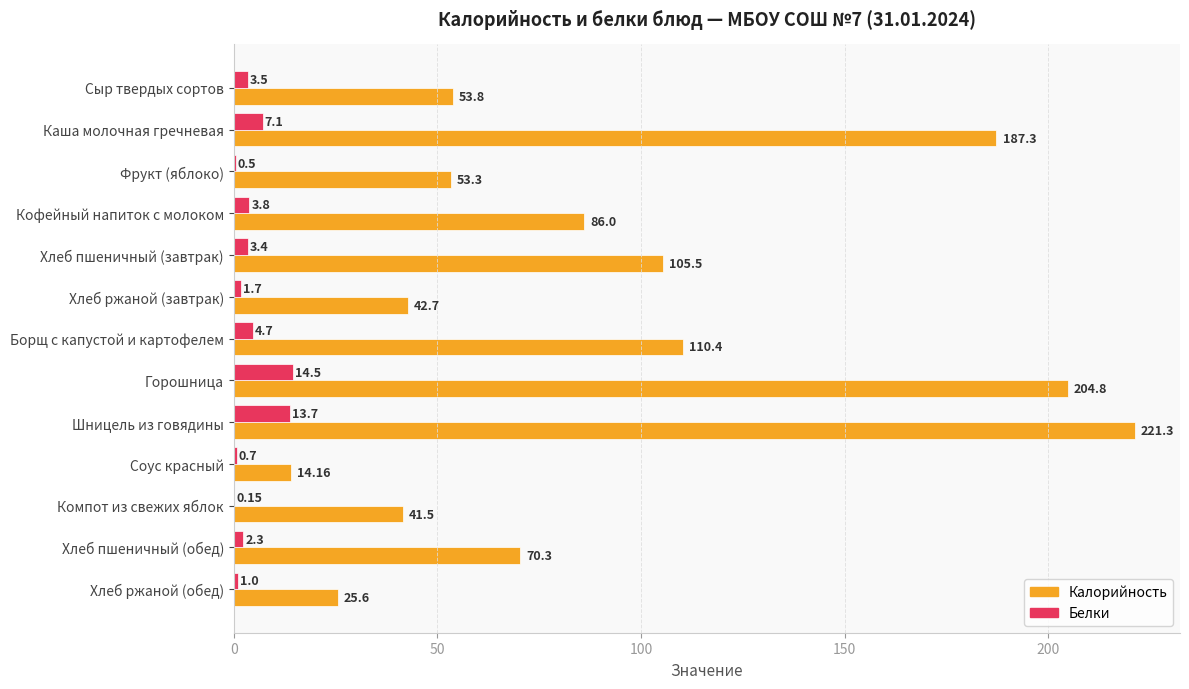

What is the sum of the Белки values at Хлеб пшеничный (завтрак) and Хлеб ржаной (обед)?

4.4